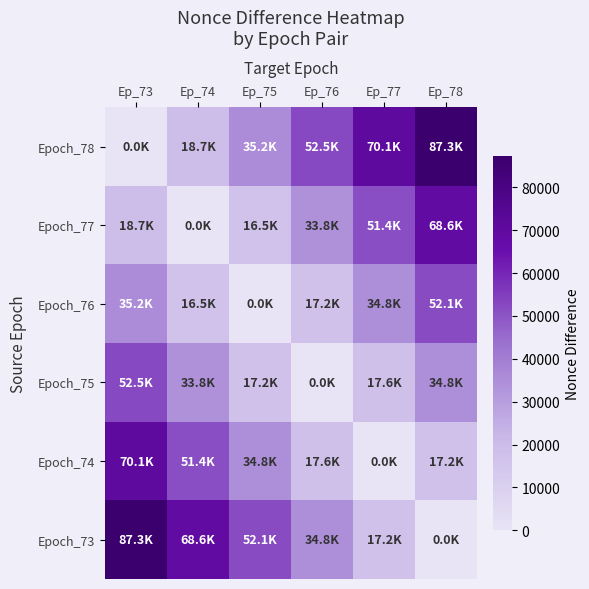

At which category is the sum across all series the highest?

Ep_73